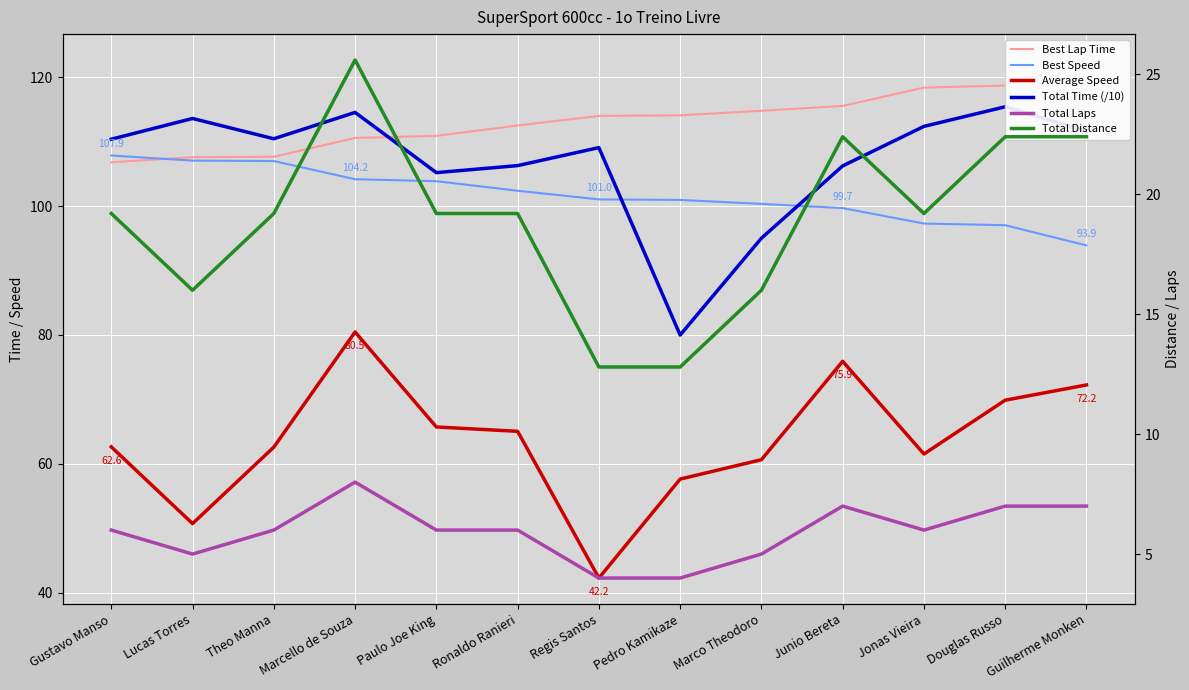

What are all the series names shown in the legend?

Best Lap Time, Best Speed, Average Speed, Total Time (/10), Total Laps, Total Distance